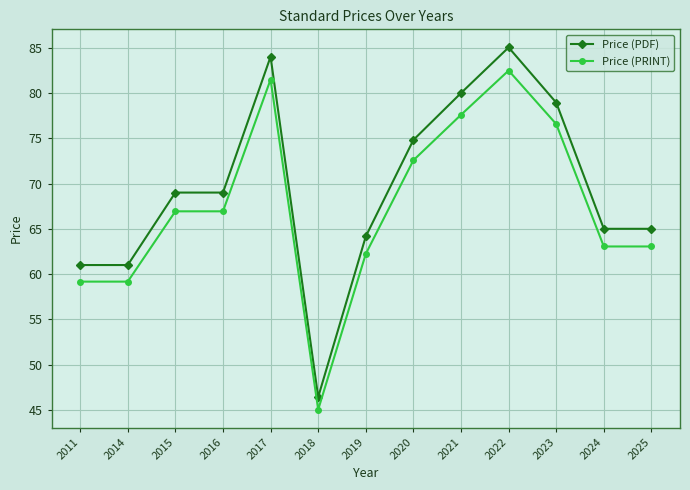

At which category is the sum across all series the highest?

2022